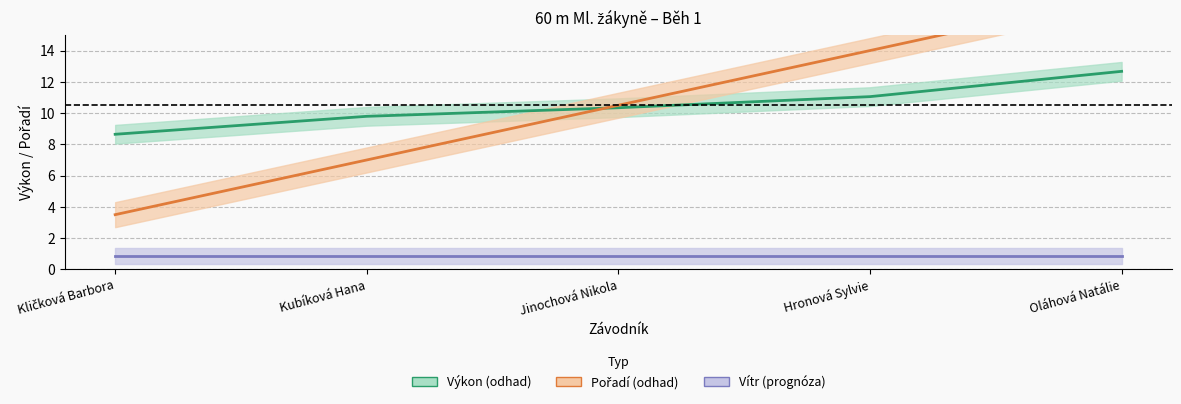

What is the total value across all series at Kubíková Hana?

17.6